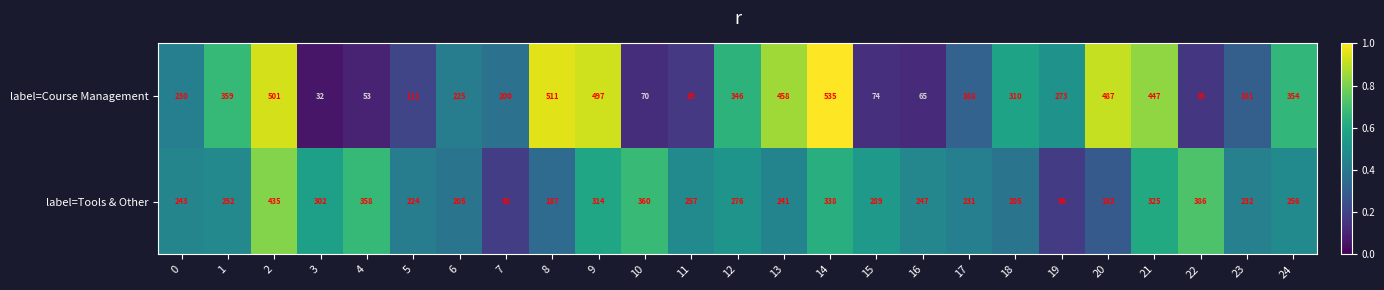

Read the label=Tools & Other value at 18.

205